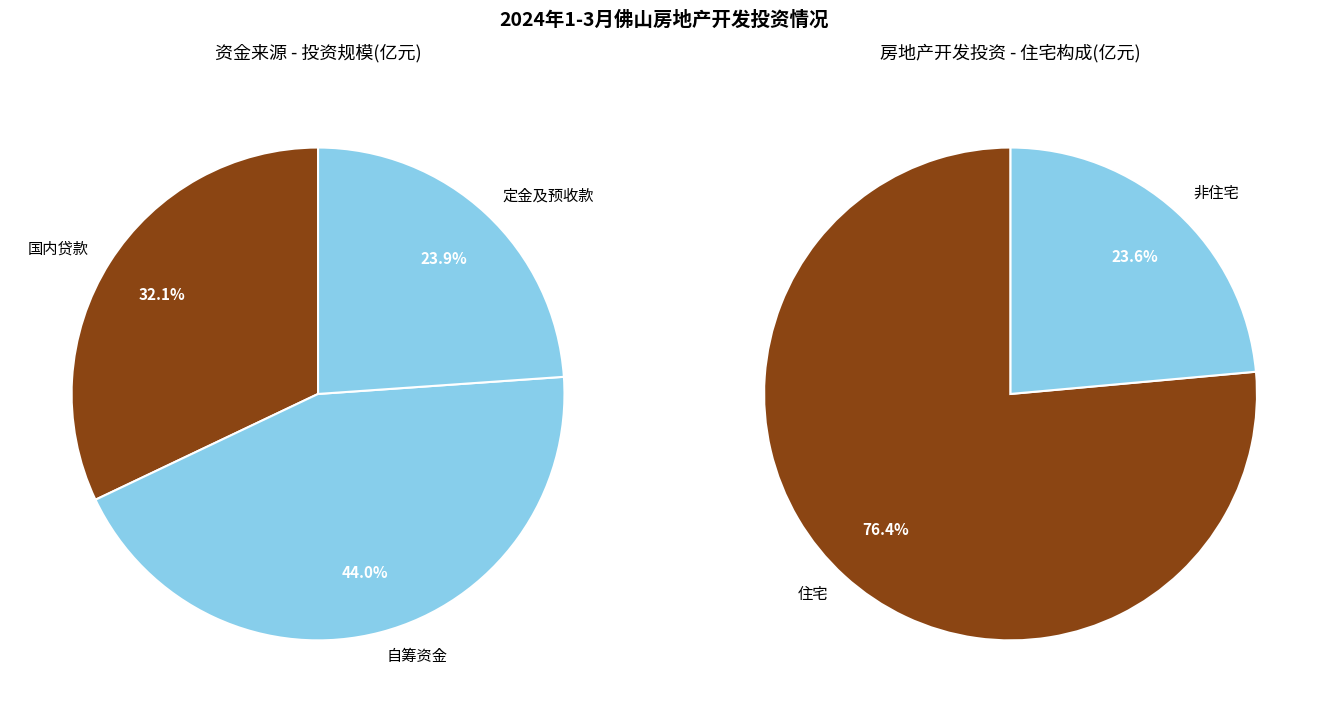

Approximately how many times larger is the value at 定金及预收款 compared to 国内贷款?

0.7